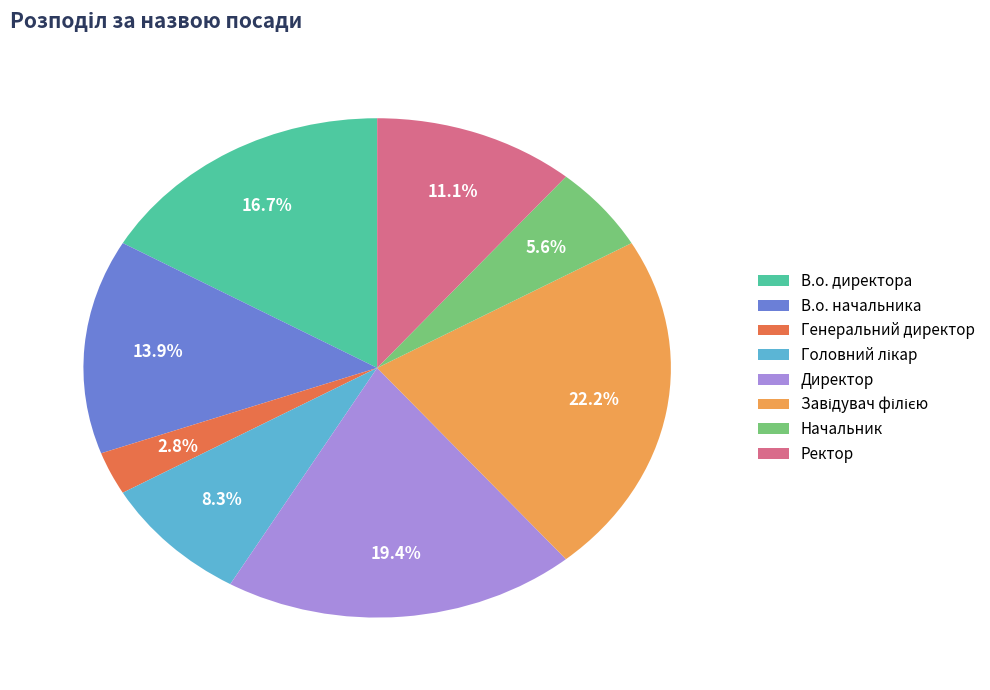

What percentage is the В.о. директора slice, to the nearest percent?

17%